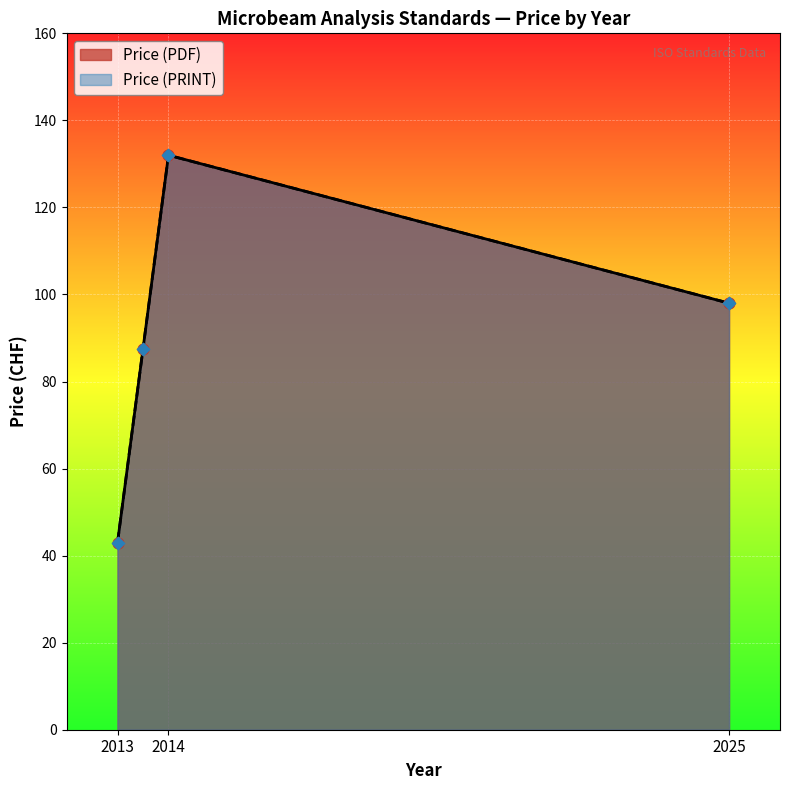

Which series has the largest Y range (max minus min)?

Price (PDF)